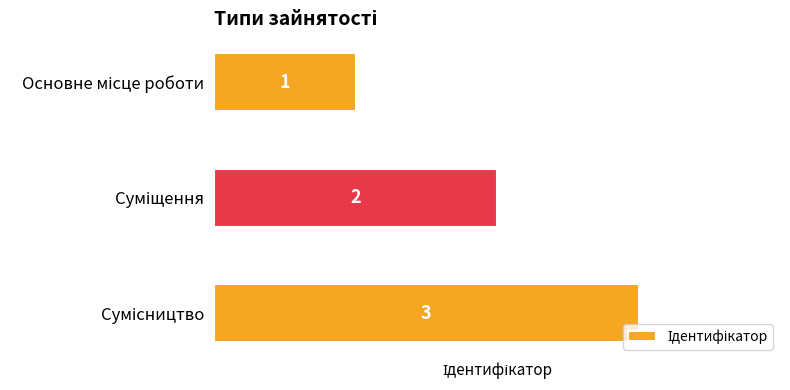

What is the smallest value displayed?

1